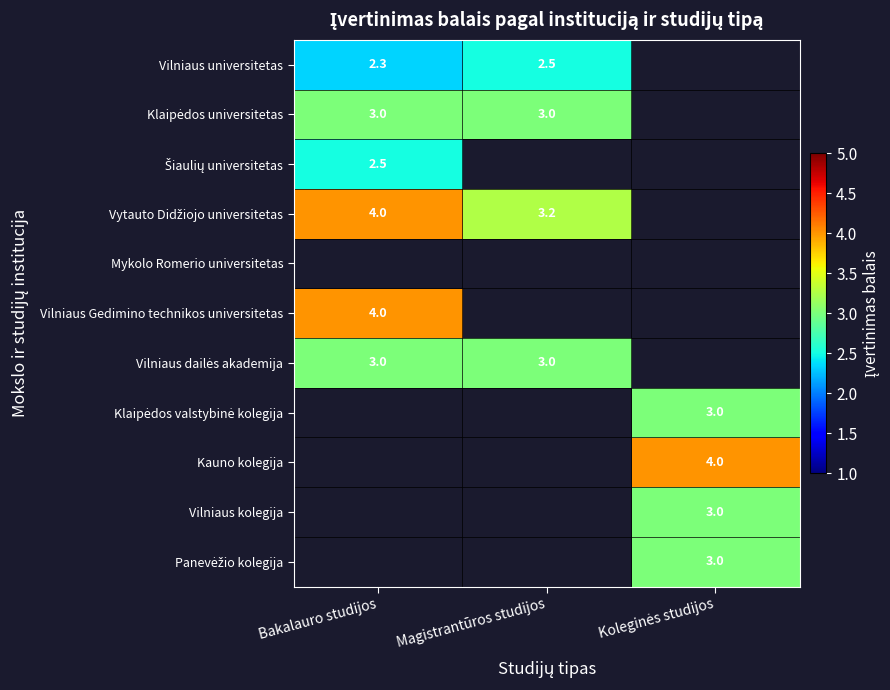

What is the lowest value of the Vilniaus Gedimino technikos universitetas series?

4.0